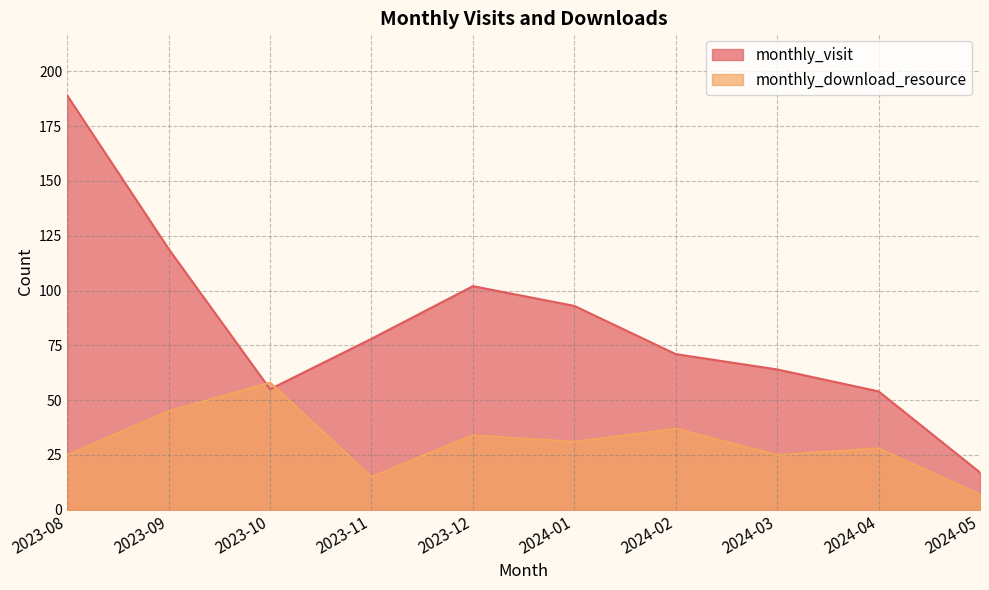

What is the minimum value shown in the chart?

7